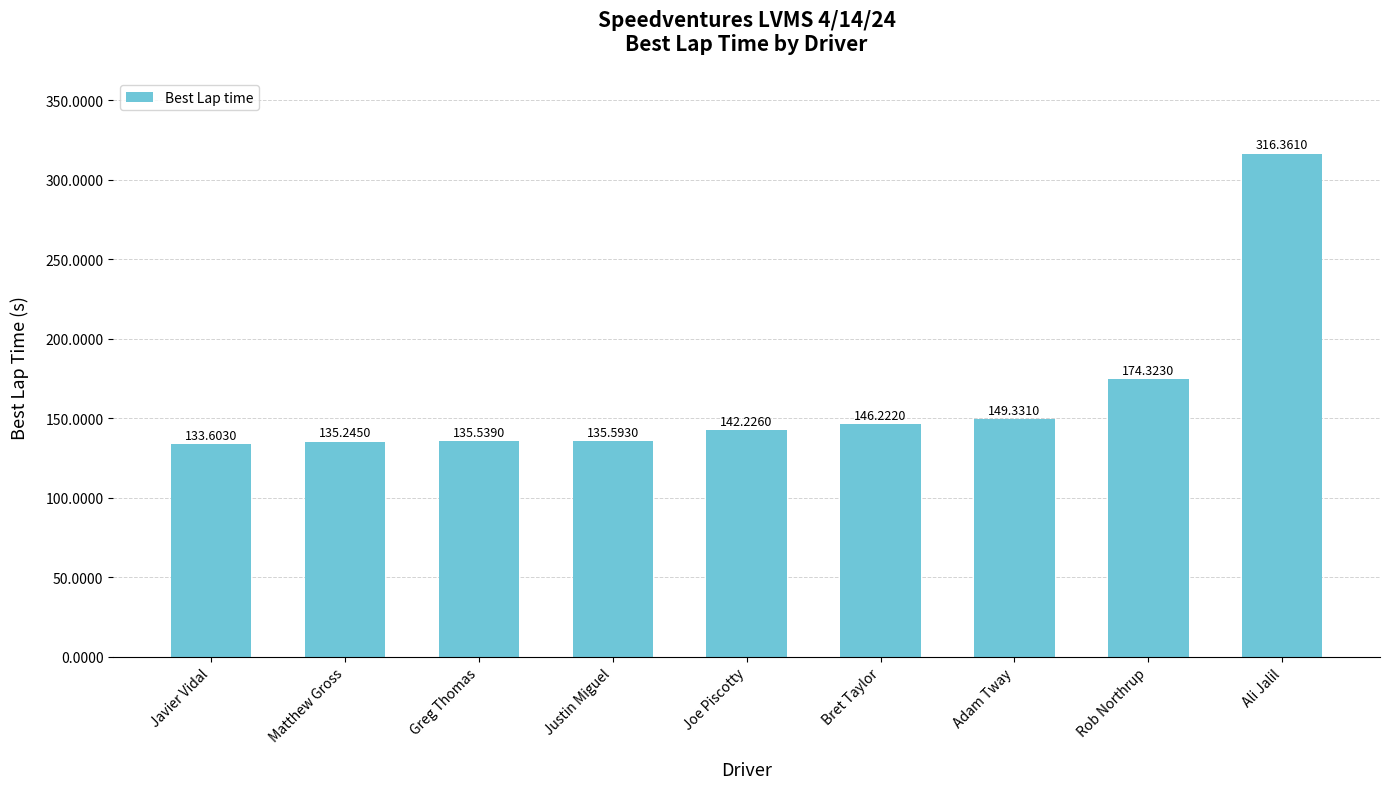

What is the approximate value at Joe Piscotty?

142.2